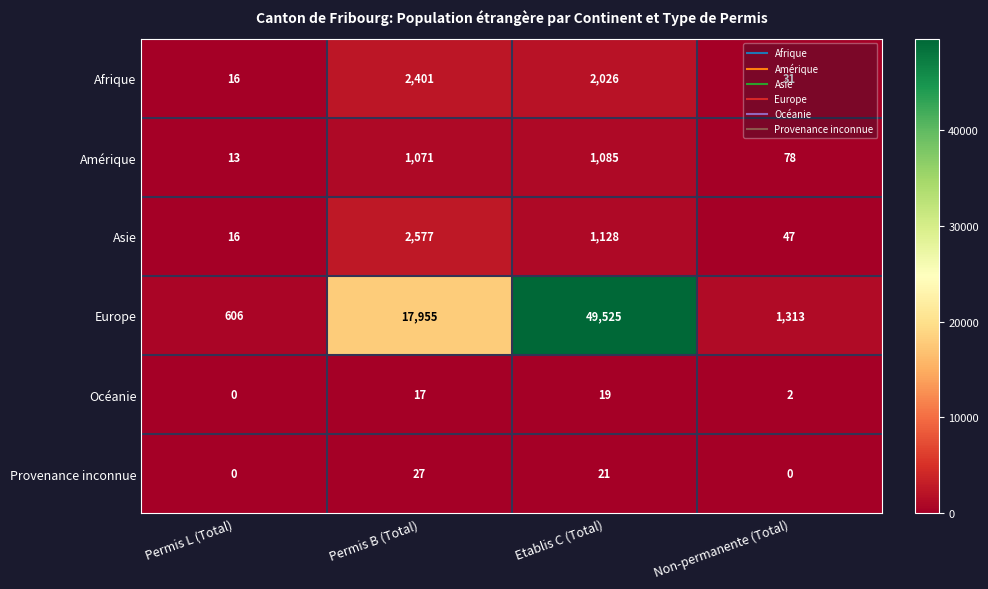

The Océanie series shows 19 at Etablis C (Total). True or false?

True